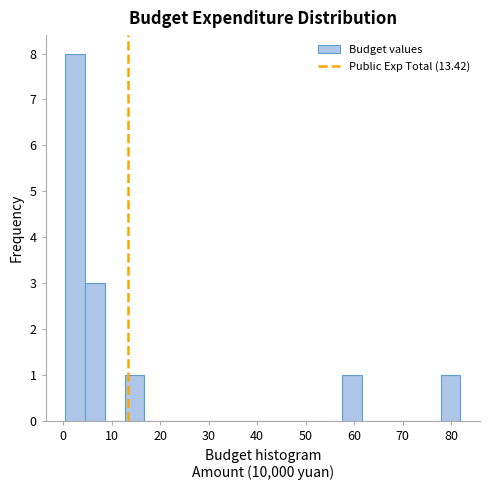

Over which range of the x-axis is the bar tallest?

0 to 5